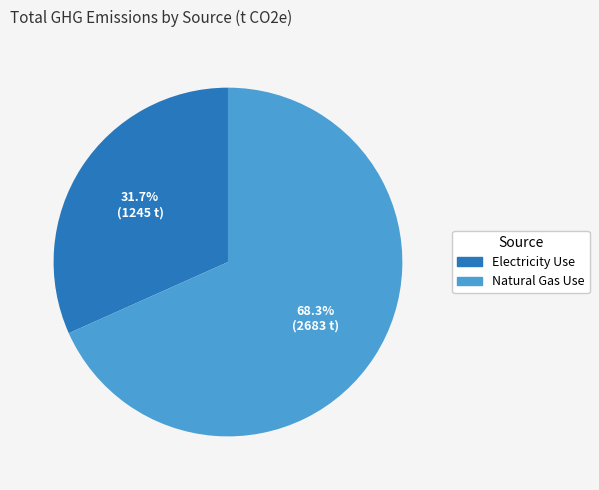

Is it true that Electricity Use is 32% of the pie?

True